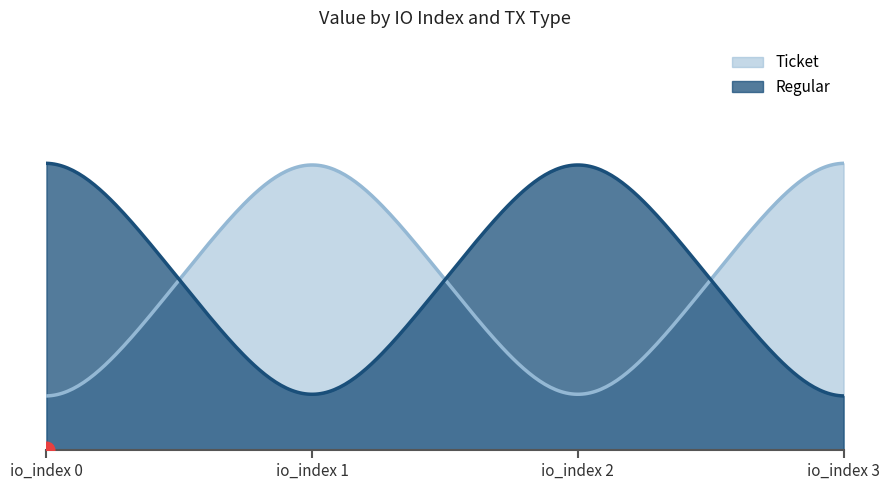

How many data points in Regular are less than 6?

2